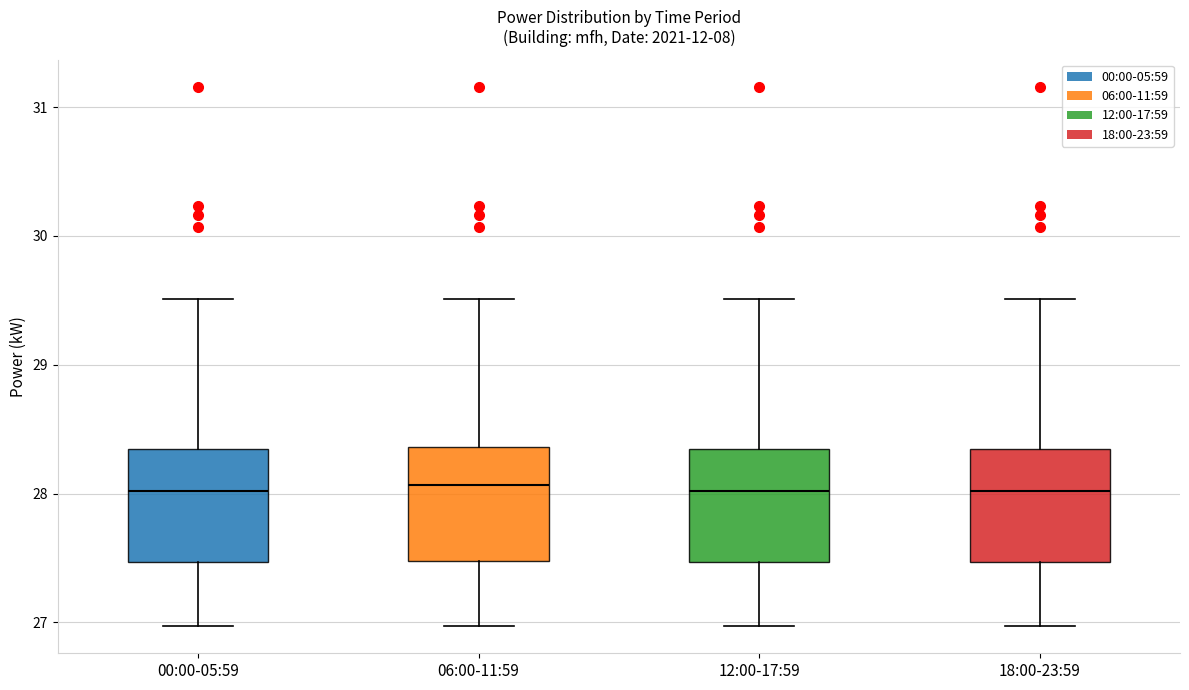

Where does the lower whisker of the box for 18:00-23:59 end on the y-axis? The values are not printed on the chart, so give them approximately, as read against the axis.

27.0